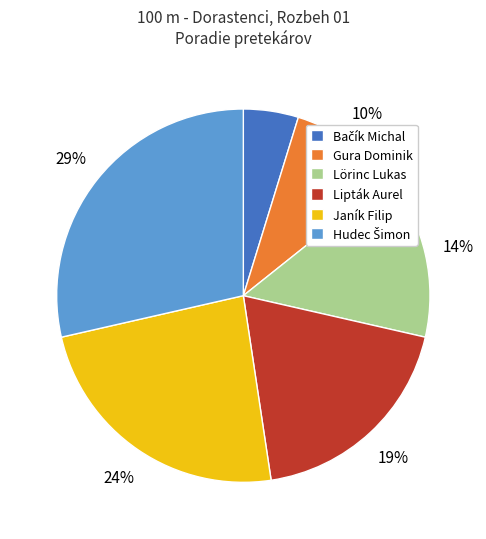

Is there any slice that represents more than half of the pie?

No